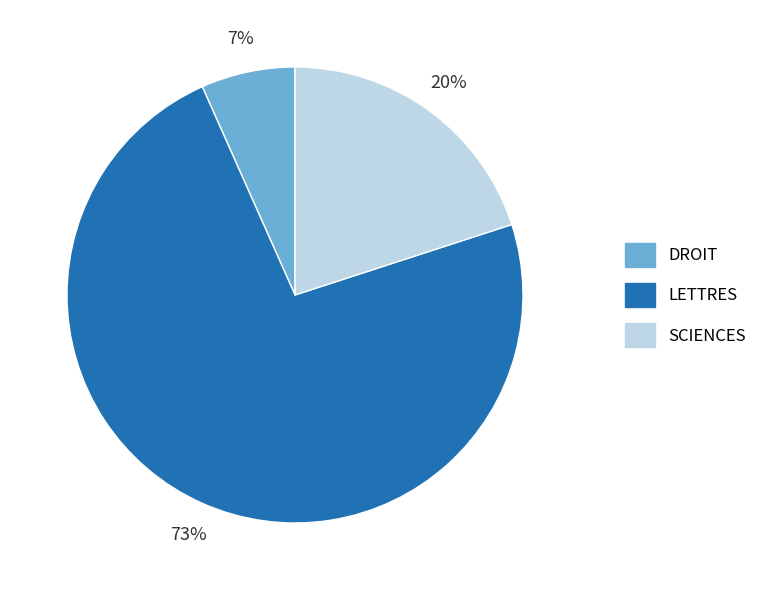

What is the largest slice in the pie chart?

LETTRES